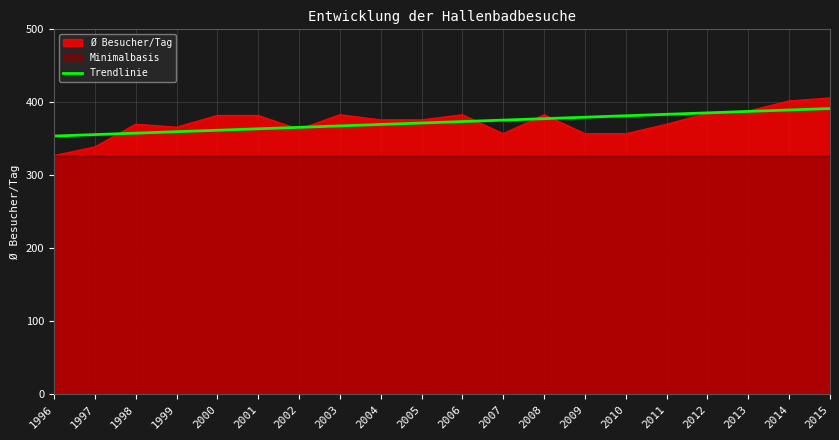

True or false: Ø Besucher/Tag has a value of 370.0 at 2011.

True